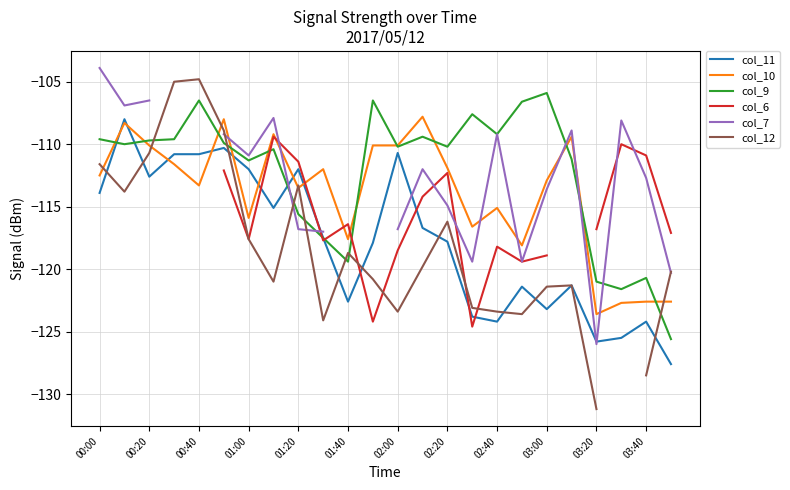

The col_12 series shows -120.2 at 23. True or false?

True